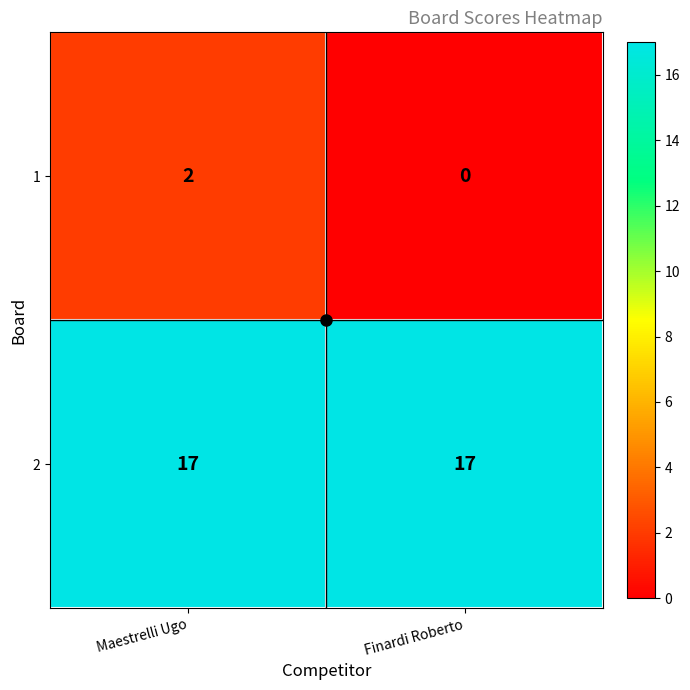

At Maestrelli Ugo, list the series in order from smallest to largest.

1, 2